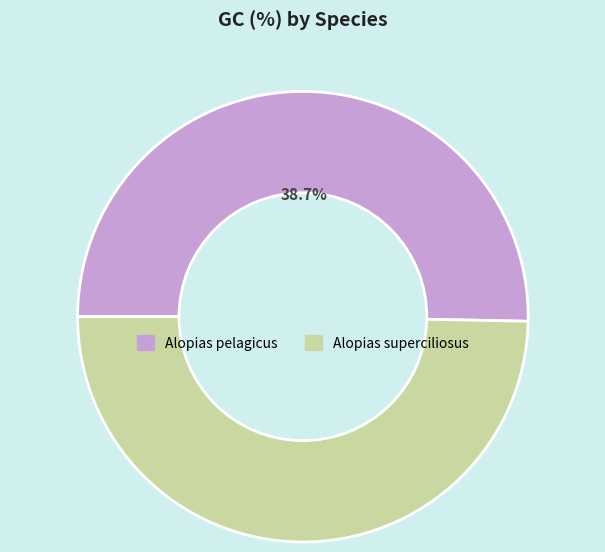

What is the total percentage of Alopias superciliosus and Alopias pelagicus?

100.0%